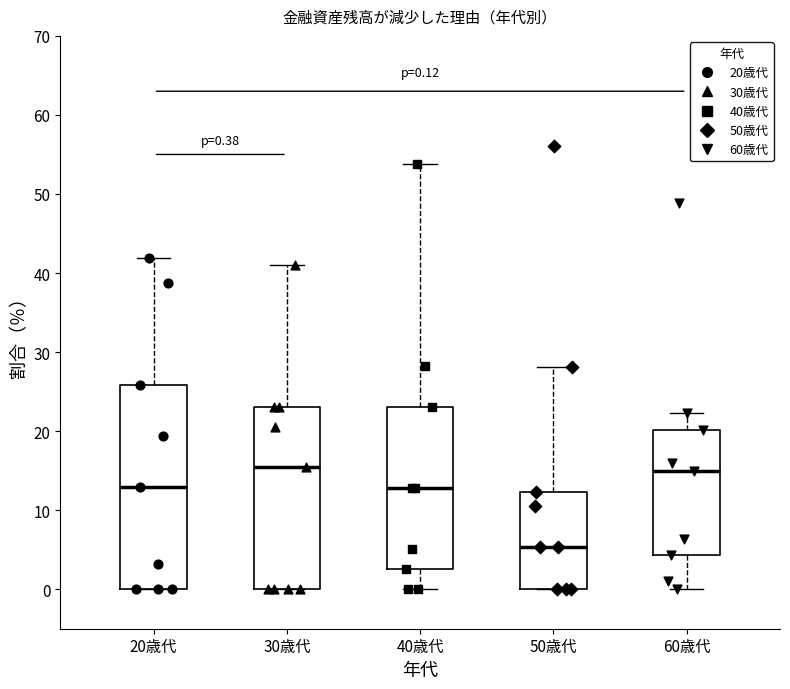

Comparing the boxes themselves (not the whiskers), which one is the tallest?

20歳代